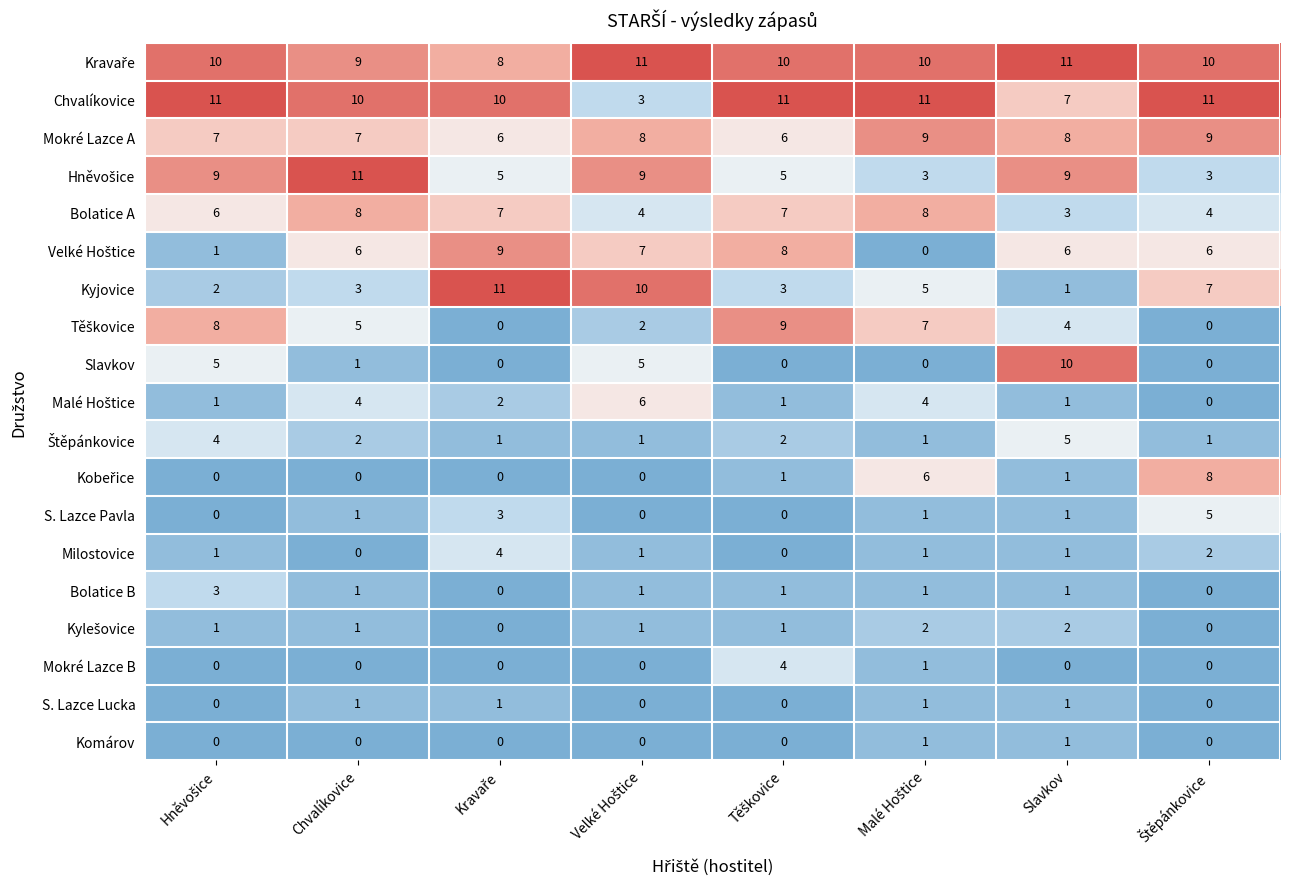

How many data points in Kyjovice are less than 5?

4